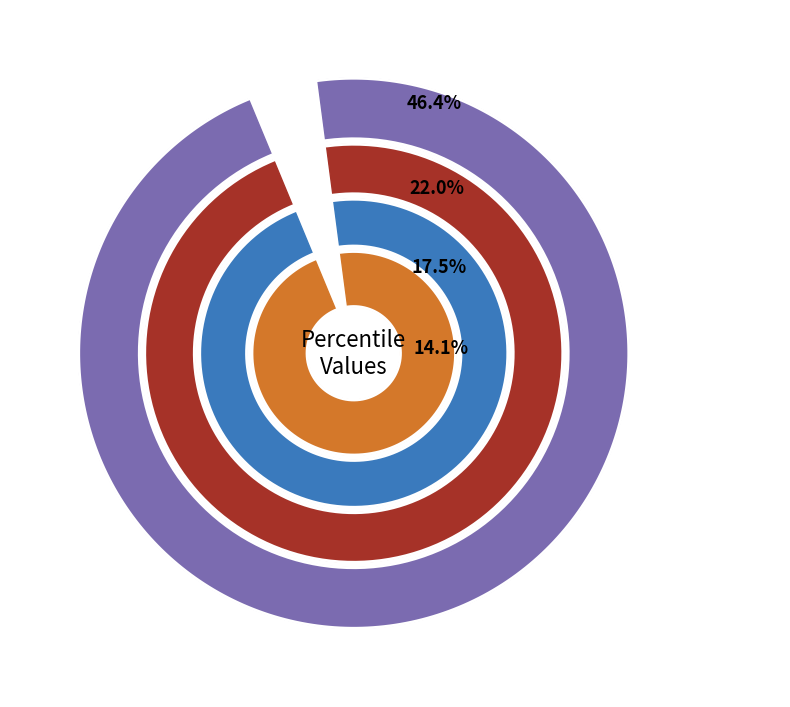

To the nearest percent, what is the combined percentage of pct05 and pct95?

37%